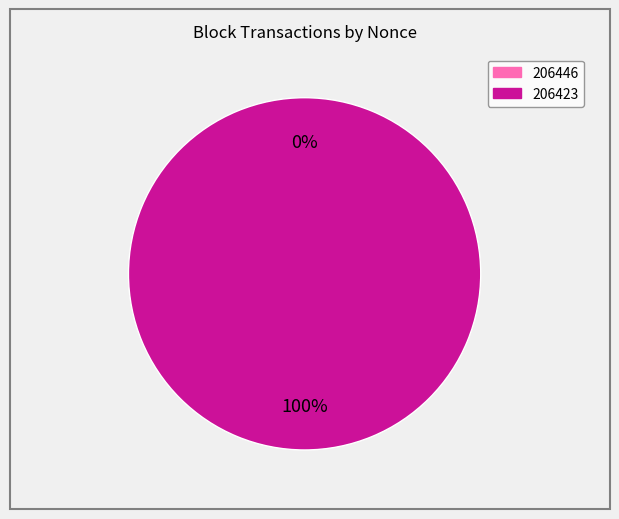

To the nearest percent, what is the difference between the largest and smallest slice percentages?

100%